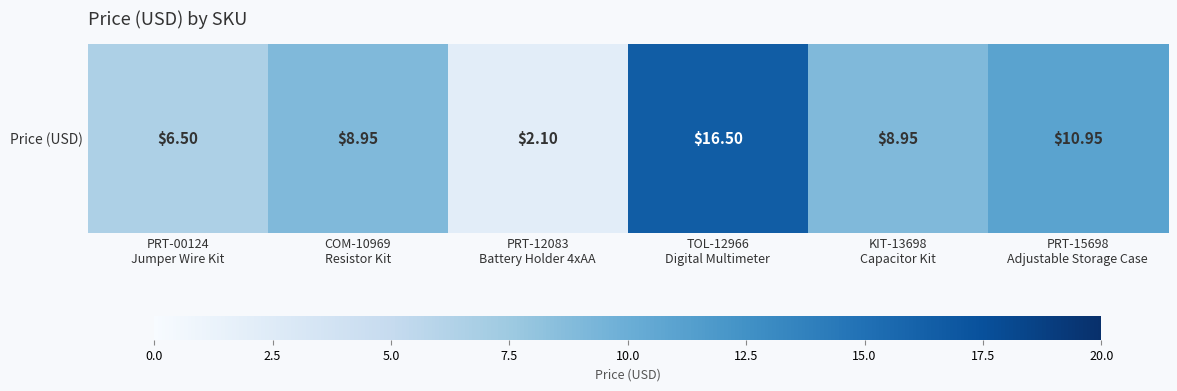

Reading right to left, list all the values displayed in this chart.

10.9	8.9	16.5	2.1	8.9	6.5